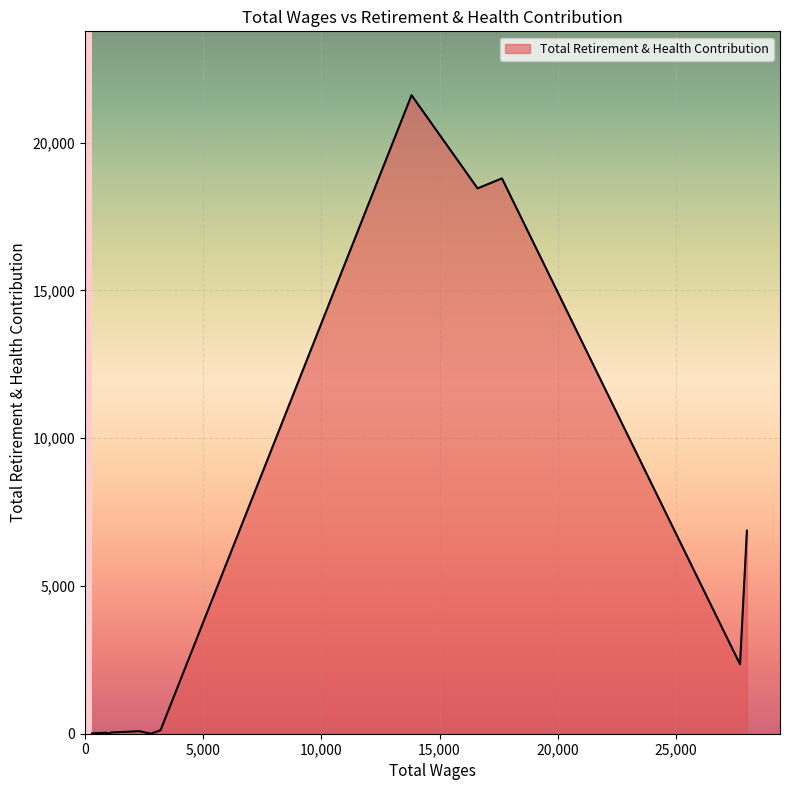

What is the change in value from 1 to 15?

-2307